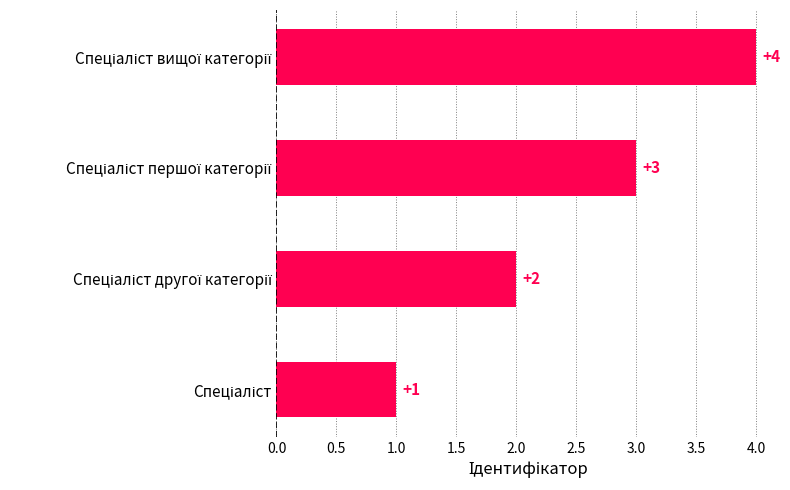

How many values are between 2 and 4?

3